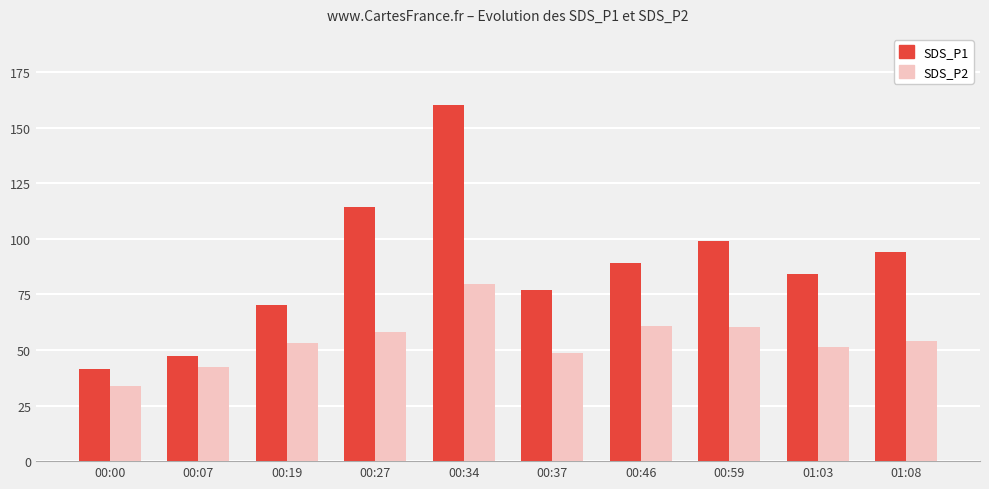

How many values in the SDS_P2 series are below 54?

5